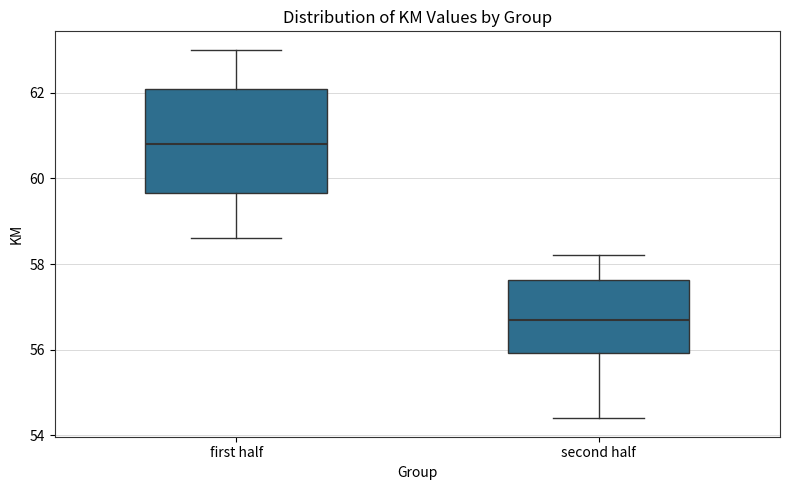

Which box has the highest median line?

first half